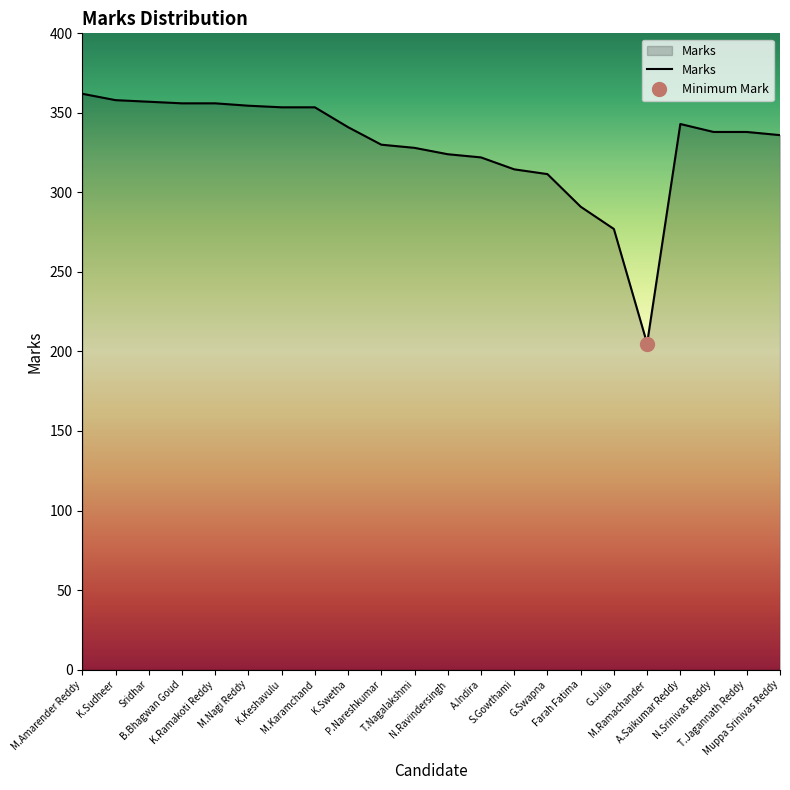

What is the approximate value at Muppa Srinivas Reddy?

336.0